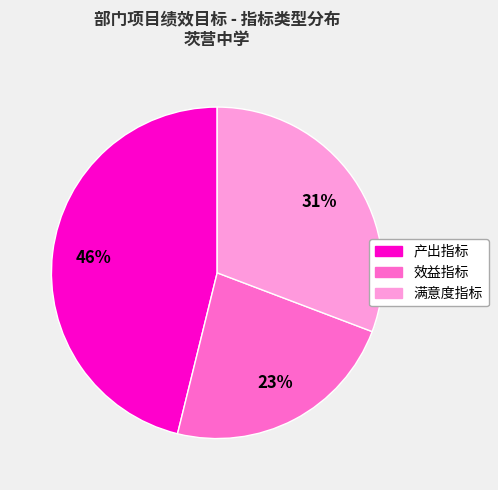

To the nearest percent, what is the difference between the largest and smallest slice percentages?

23%